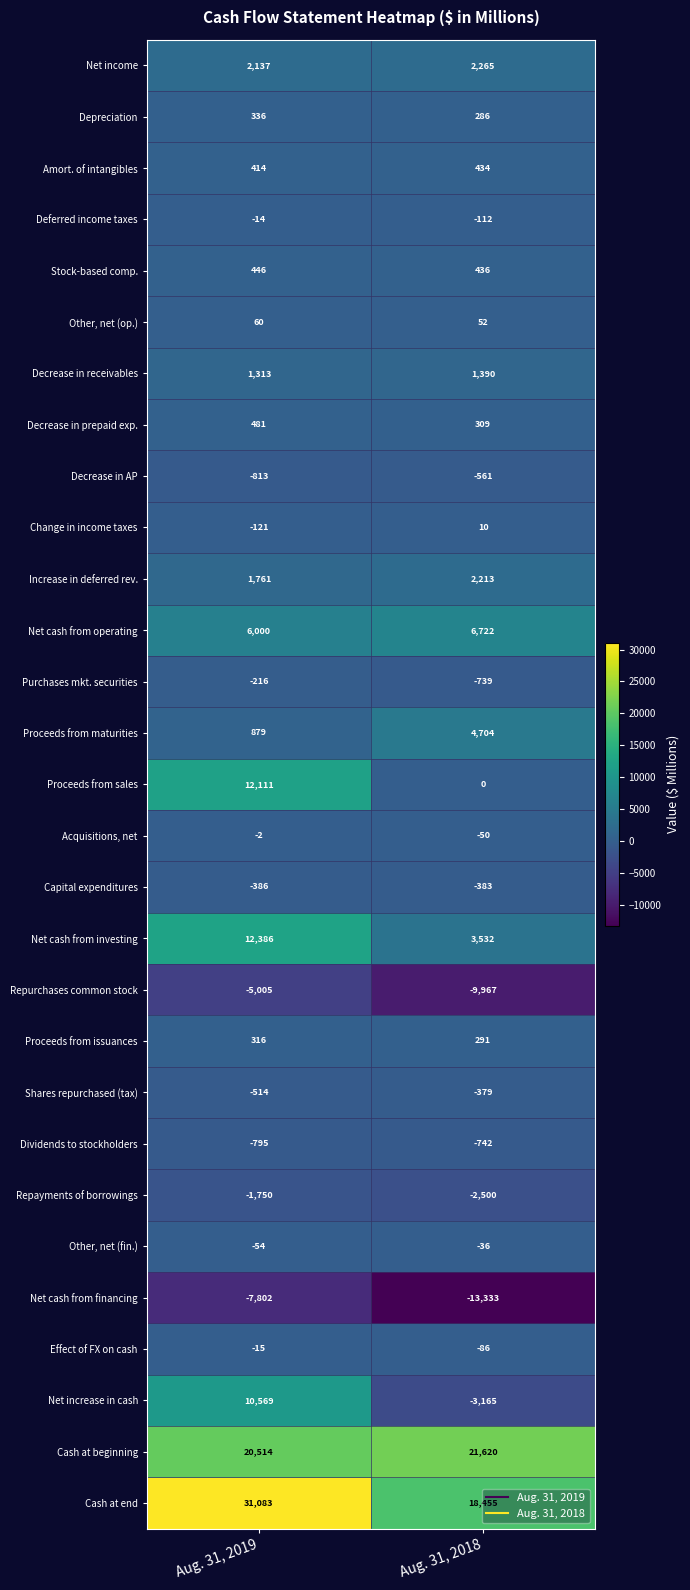

At which category does the chart reach its minimum across all series?

Aug. 31, 2018